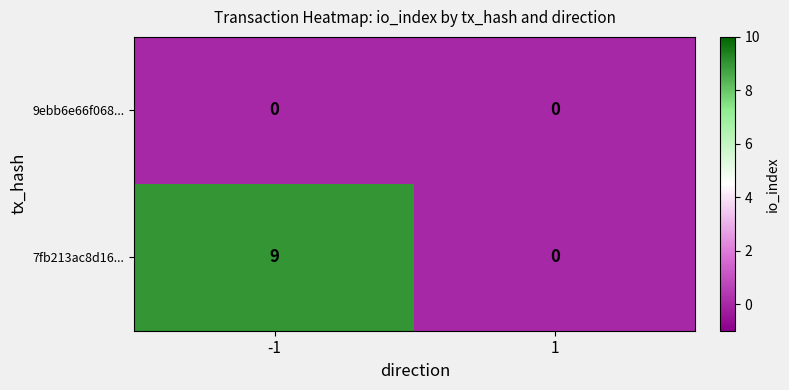

What is the maximum value shown in the chart?

9